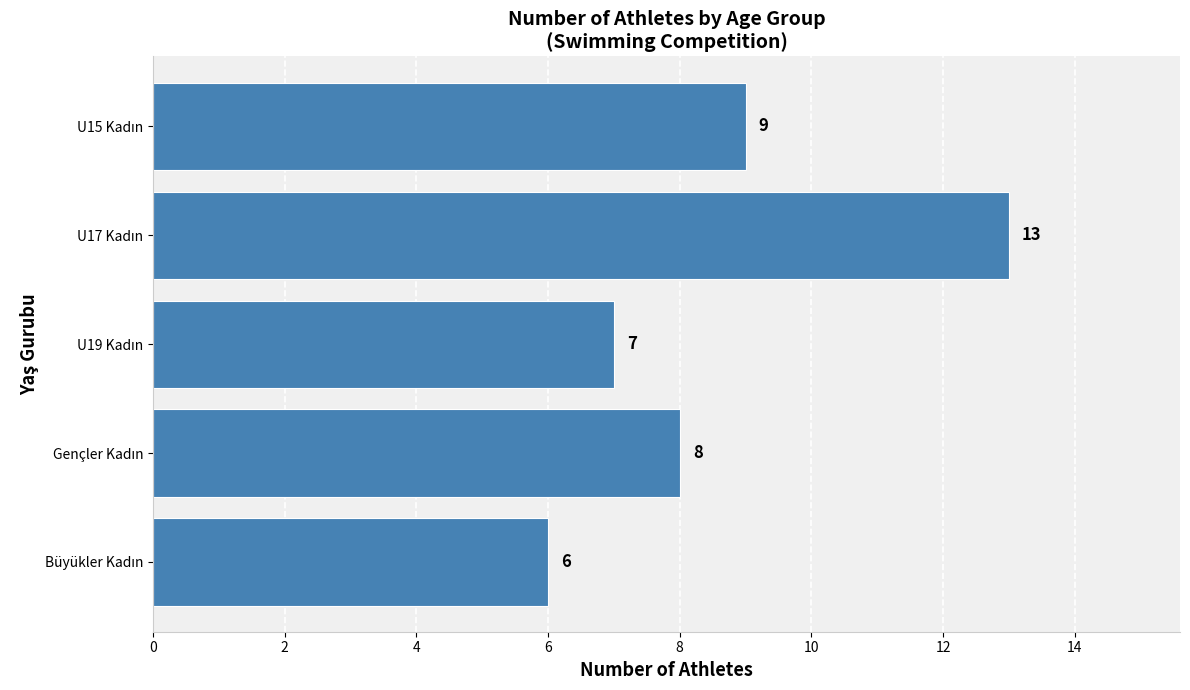

Reading top to bottom, transcribe all the data shown in this chart.

9	13	7	8	6